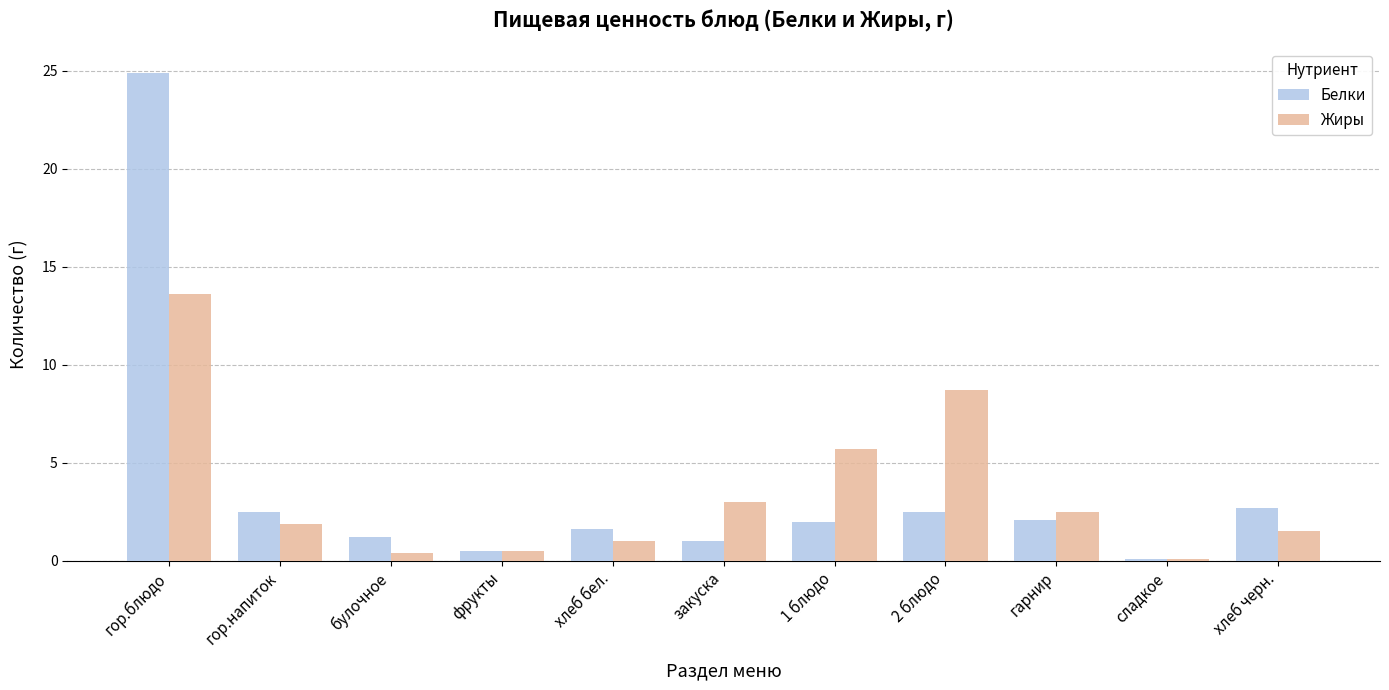

At which category is the sum across all series the highest?

гор.блюдо